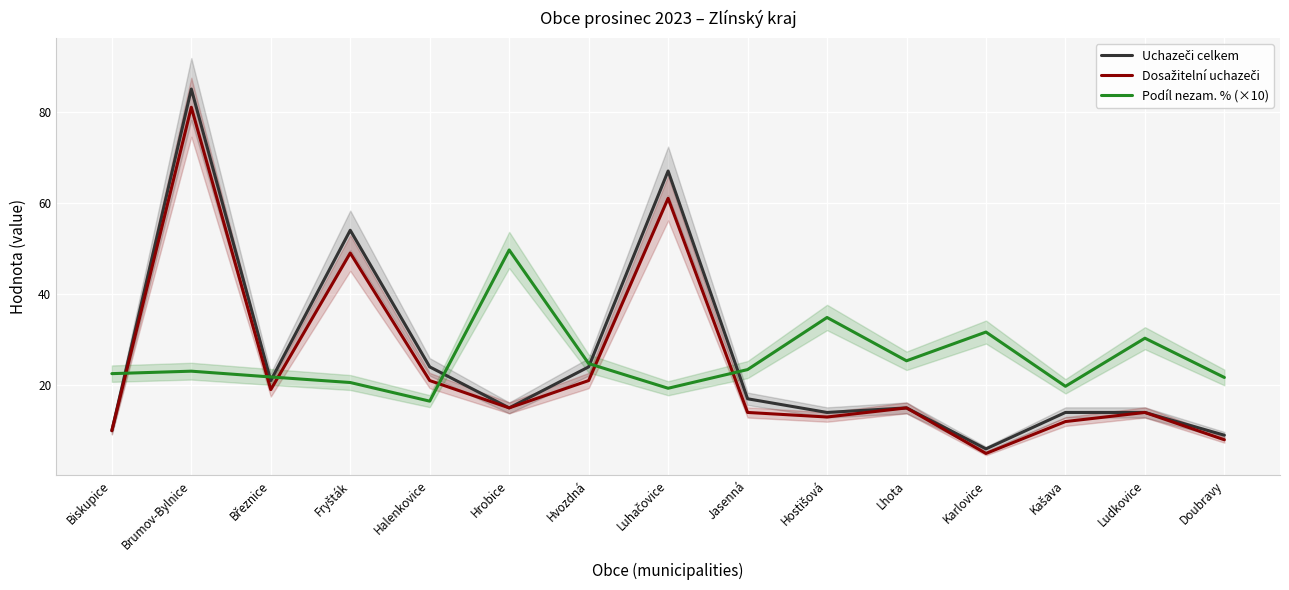

What is the smallest value displayed?

5.0